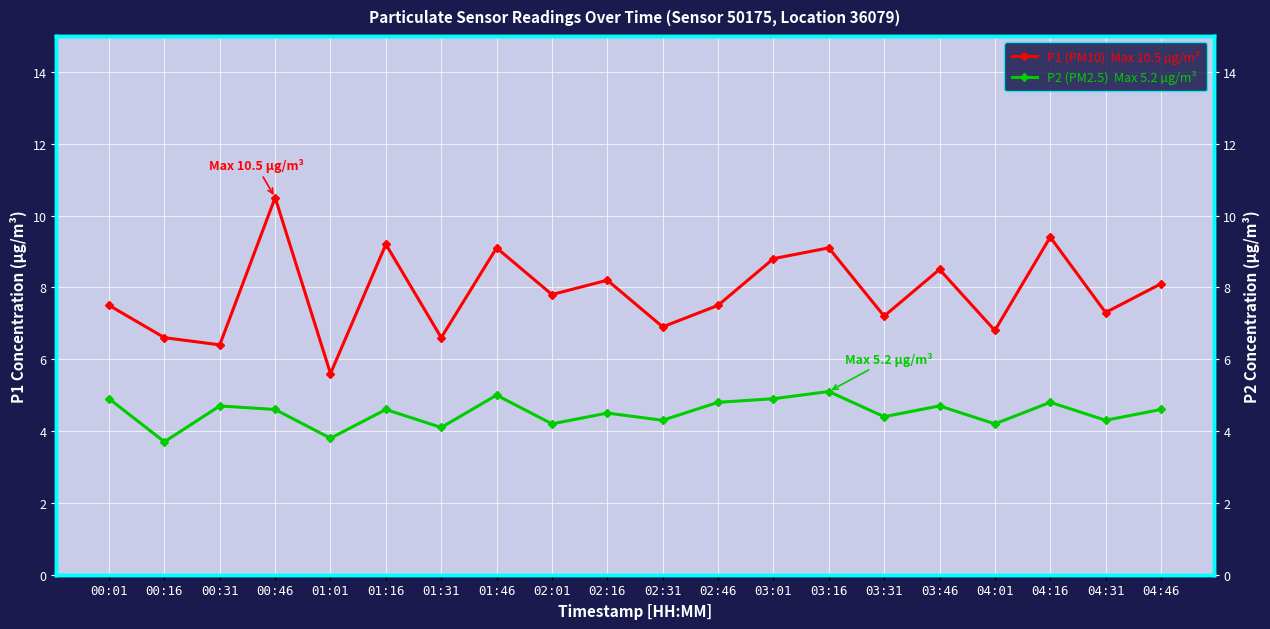

What is the difference between the second highest and minimum values in the P2 right axis series?

1.3